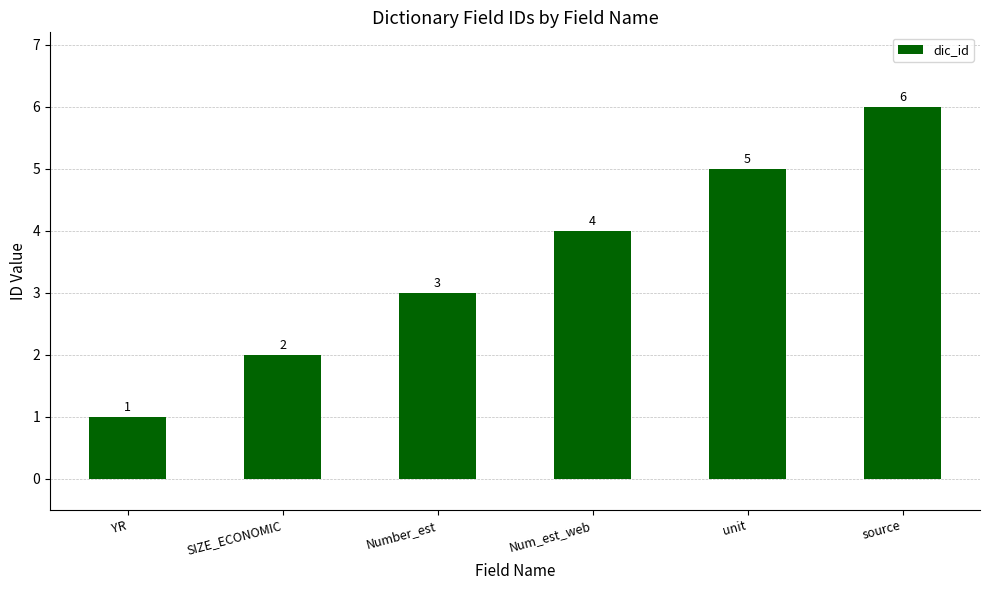

Count the values in the range 2 to 5.

4